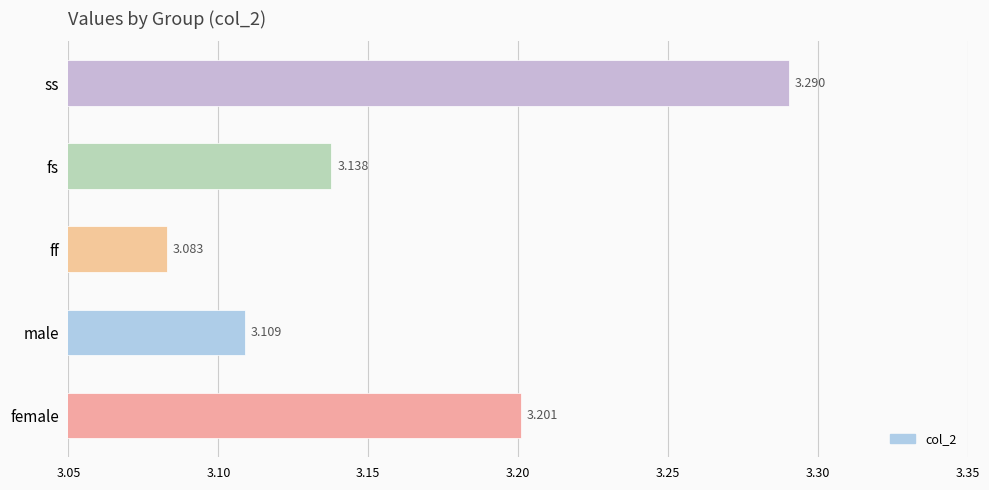

Between female and fs, which is larger?

female